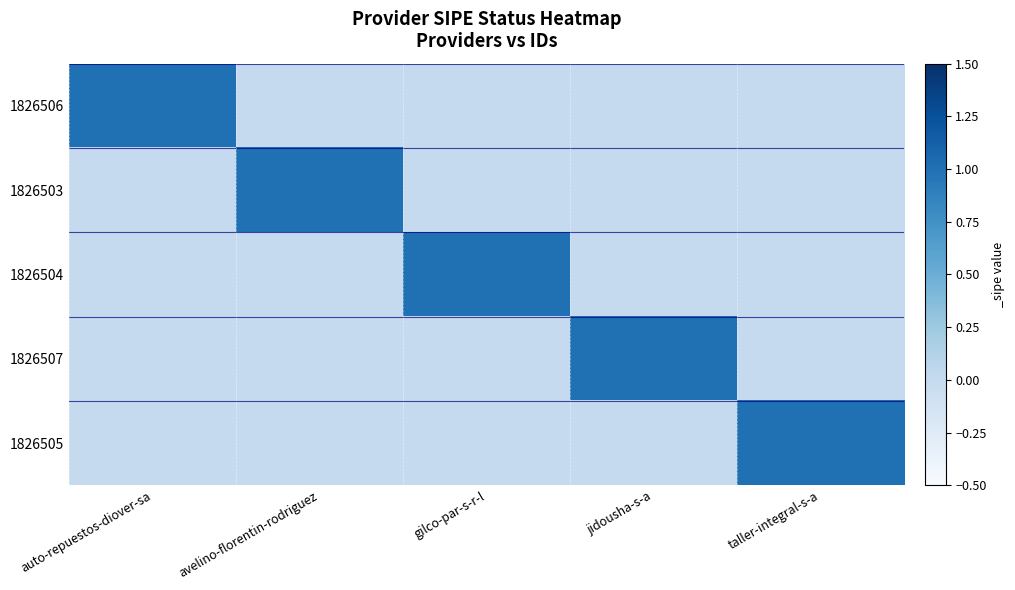

Reading right to left, extract all data points from this chart.

1826506: taller-integral-s-a=0	jidousha-s-a=0	gilco-par-s-r-l=0	avelino-florentin-rodriguez=0	auto-repuestos-diover-sa=1
1826503: taller-integral-s-a=0	jidousha-s-a=0	gilco-par-s-r-l=0	avelino-florentin-rodriguez=1	auto-repuestos-diover-sa=0
1826504: taller-integral-s-a=0	jidousha-s-a=0	gilco-par-s-r-l=1	avelino-florentin-rodriguez=0	auto-repuestos-diover-sa=0
1826507: taller-integral-s-a=0	jidousha-s-a=1	gilco-par-s-r-l=0	avelino-florentin-rodriguez=0	auto-repuestos-diover-sa=0
1826505: taller-integral-s-a=1	jidousha-s-a=0	gilco-par-s-r-l=0	avelino-florentin-rodriguez=0	auto-repuestos-diover-sa=0